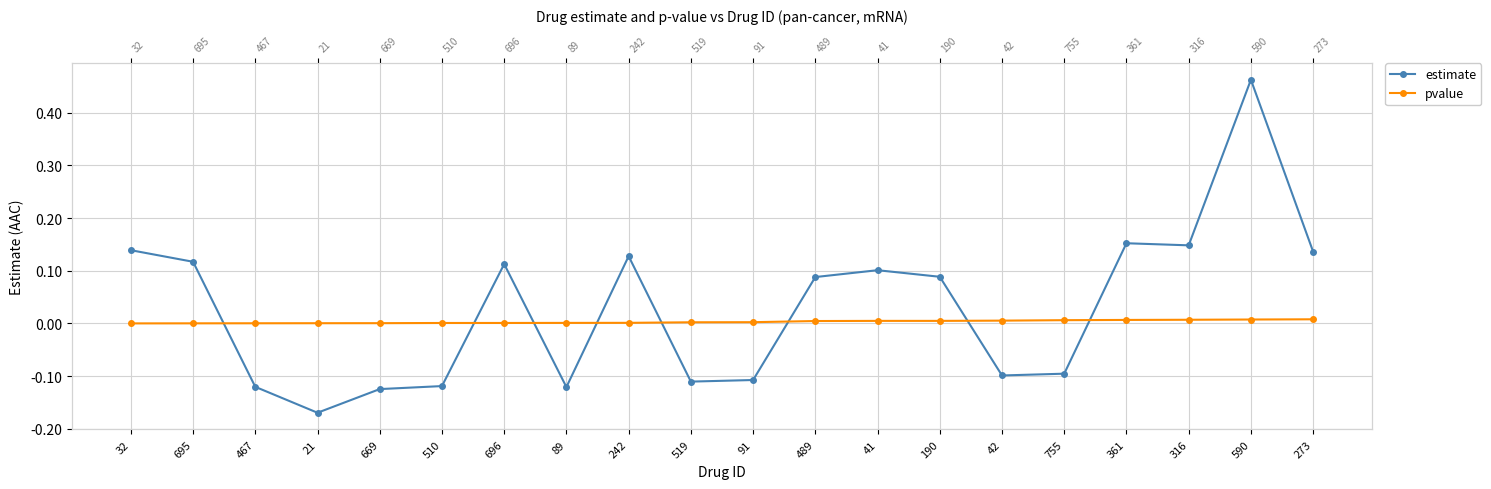

Which category has the highest value across all series?

590